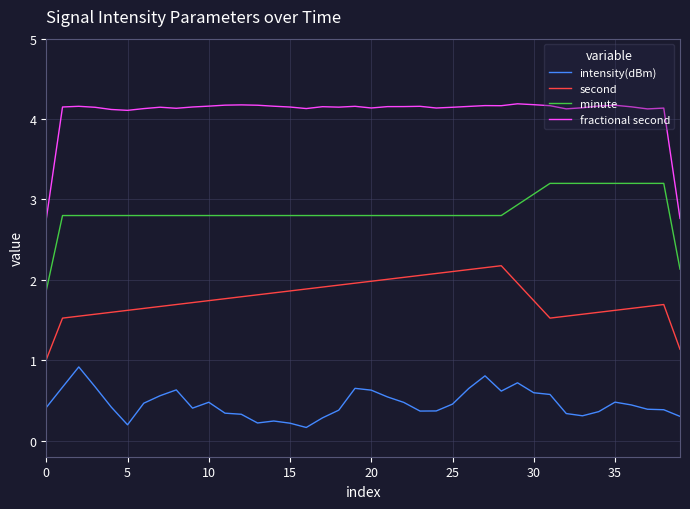

Rank the series by their average value, from lowest to highest.

intensity(dBm), second, minute, fractional second